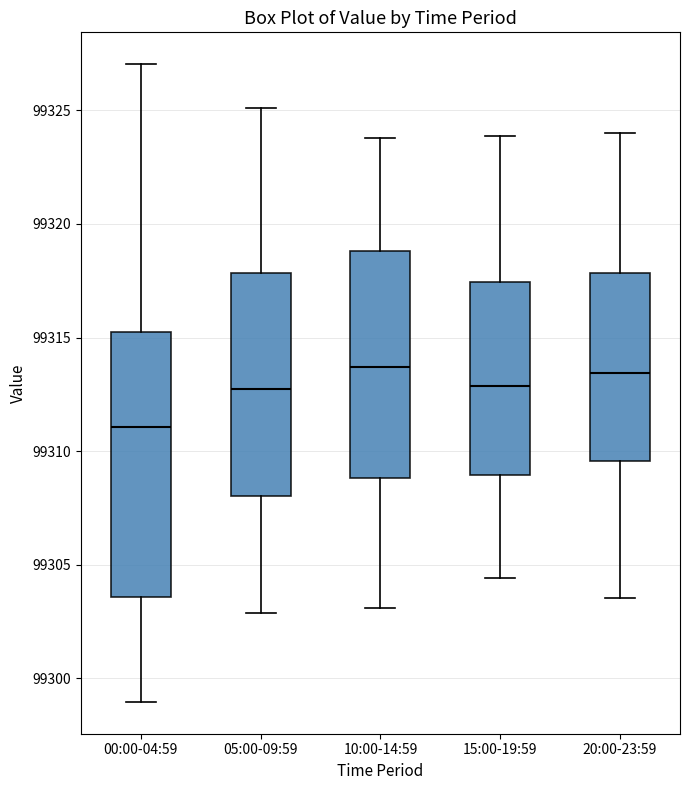

Which box has the lowest median line?

00:00-04:59